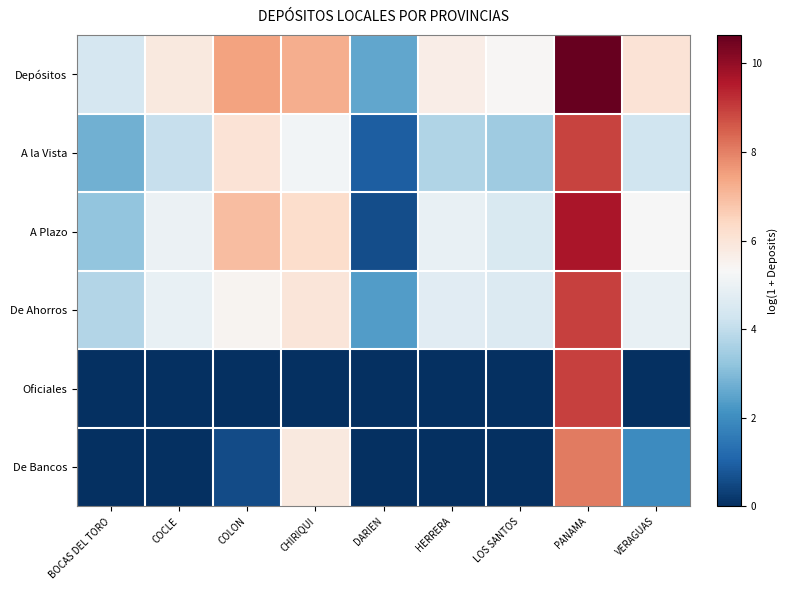

How many data points does each series have?

9